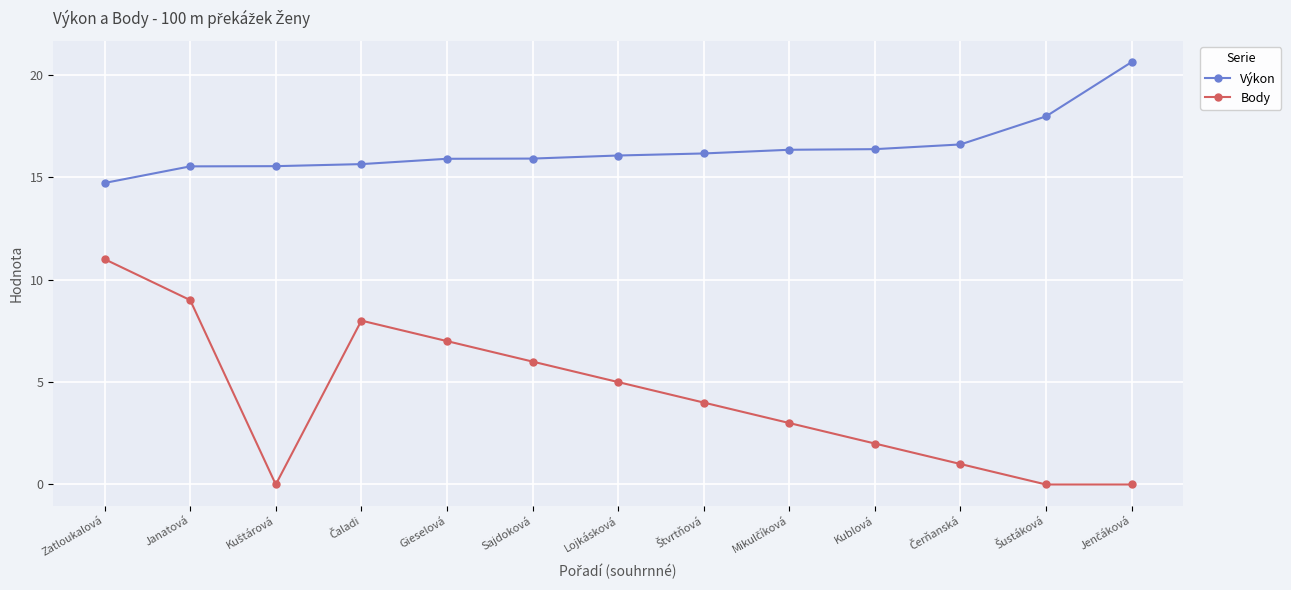

Which category has the lowest value in the Výkon series?

Zatloukalová